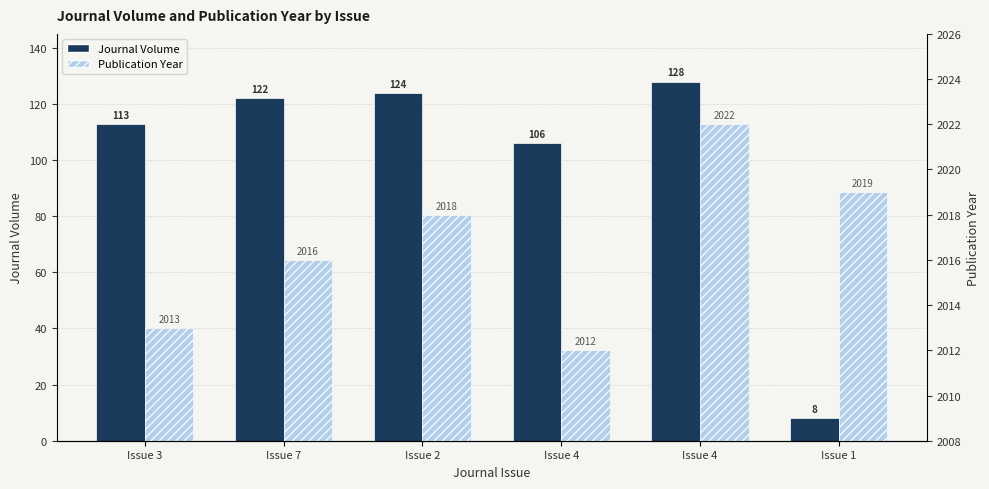

Which category has the highest value in the Journal Volume series?

Issue 4